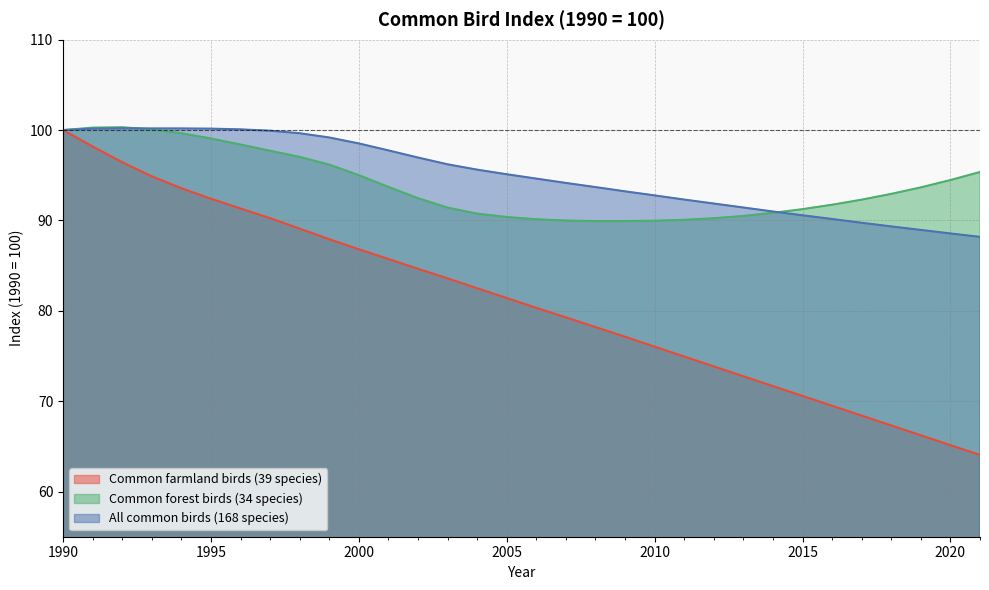

Which label corresponds to the largest value in the chart?

1992